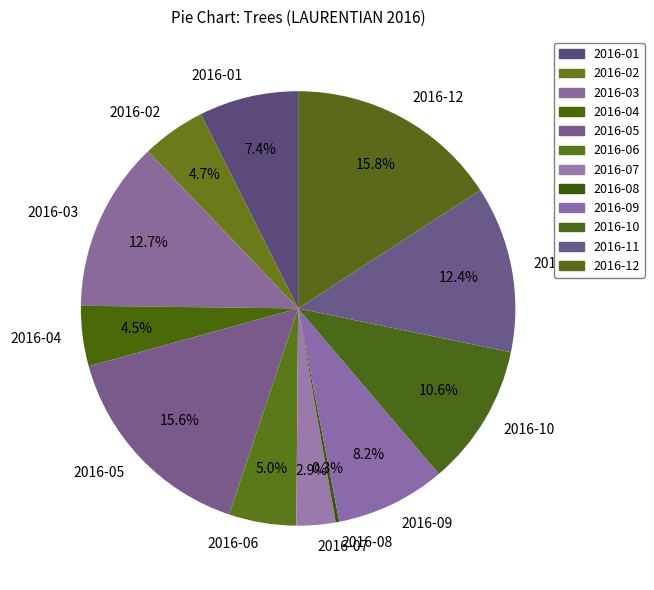

Is there any slice that represents more than half of the pie?

No